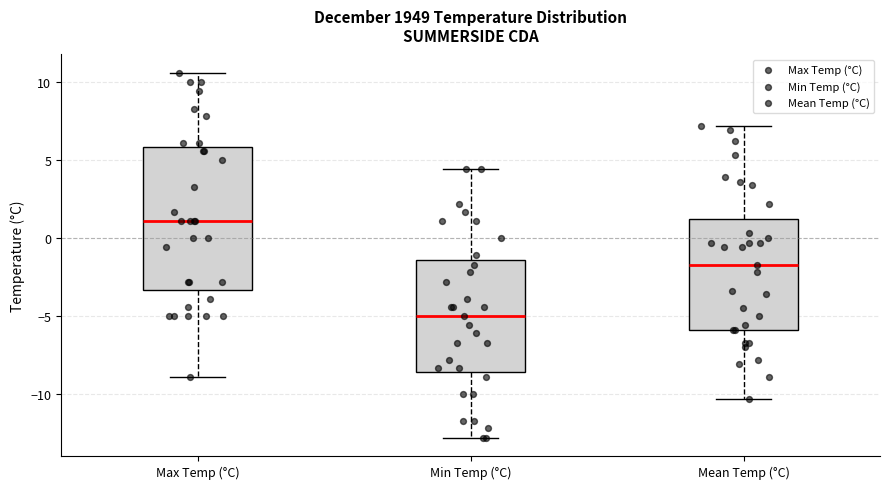

Which box is the tallest, from its lower edge to its upper edge?

Max Temp (°C)